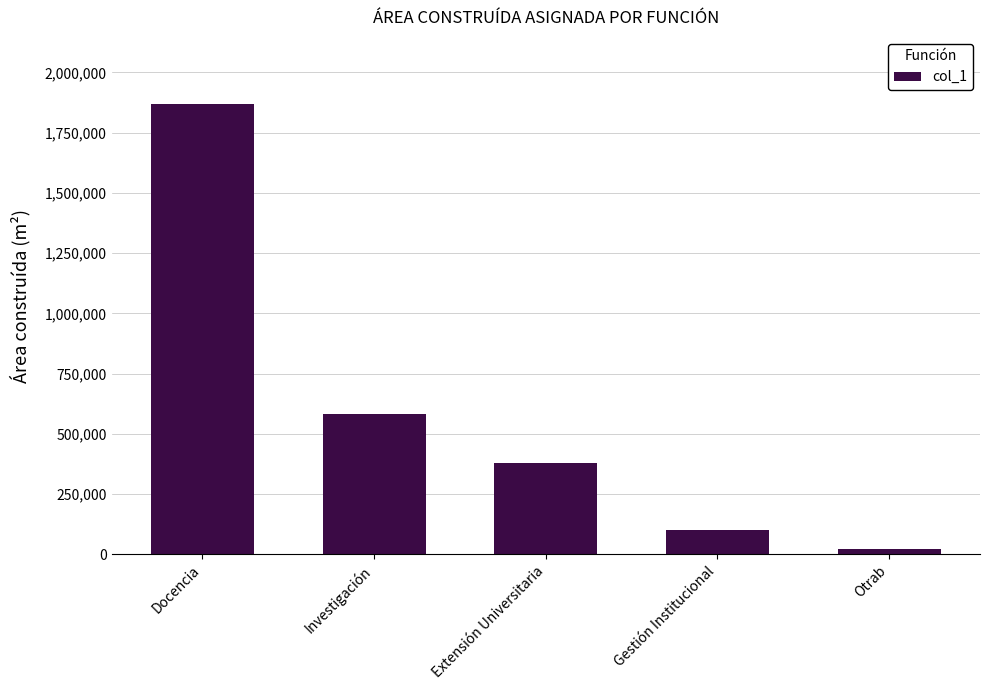

Reading left to right, transcribe all the data shown in this chart.

1867271	583750	377470	103206	22071